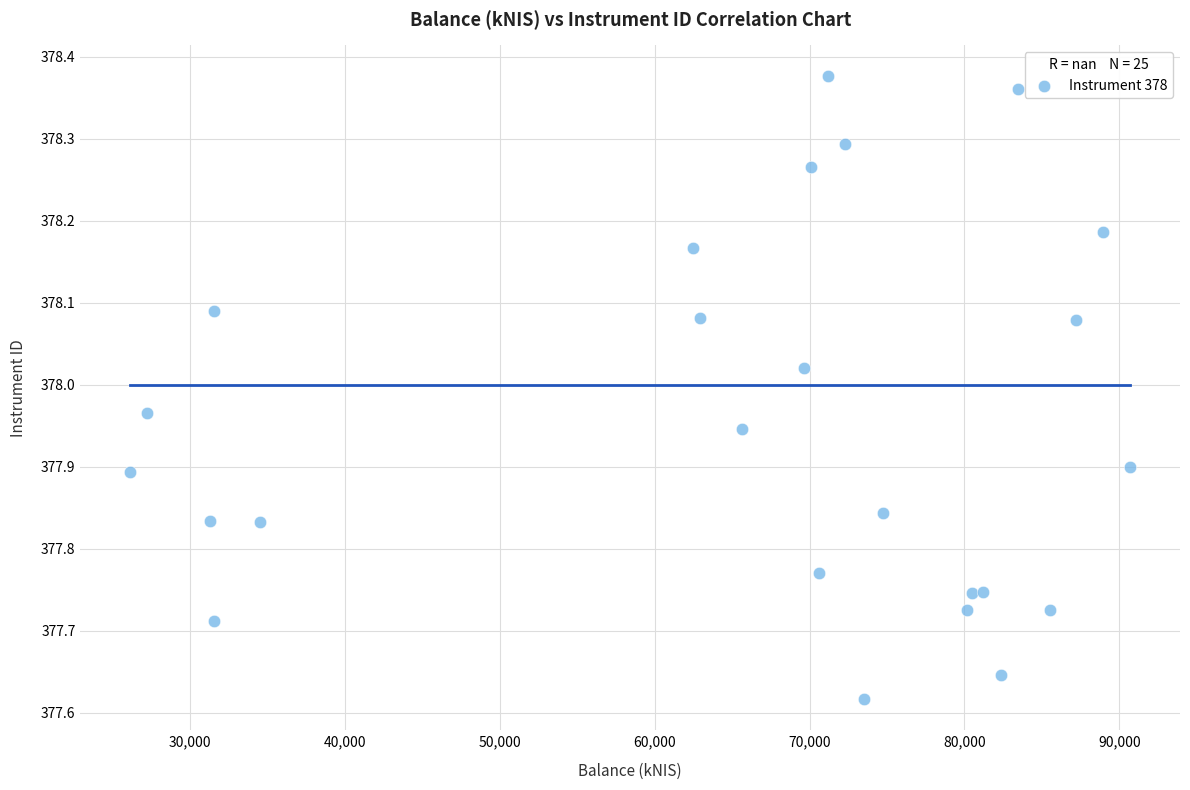

What is the range of X values (max minus min)?

64537.3